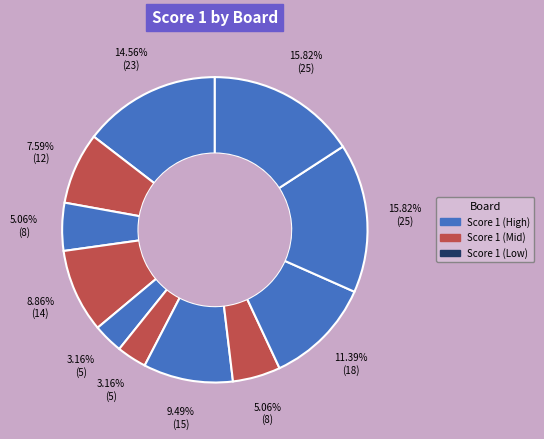

How many slices are in this pie chart?

11